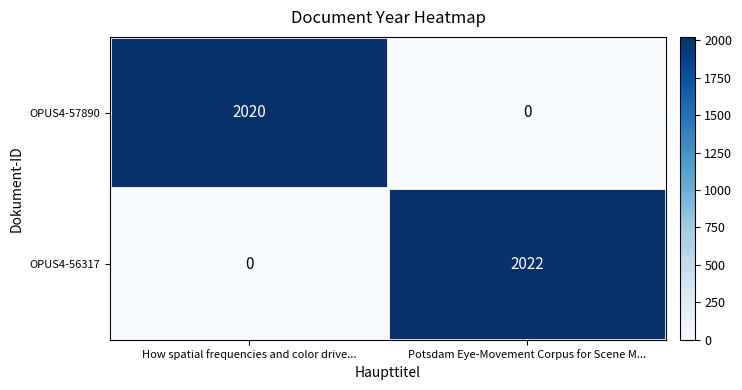

What is the difference between the OPUS4-57890 values at Potsdam Eye-Movement Corpus for Scene M... and How spatial frequencies and color drive...?

2020